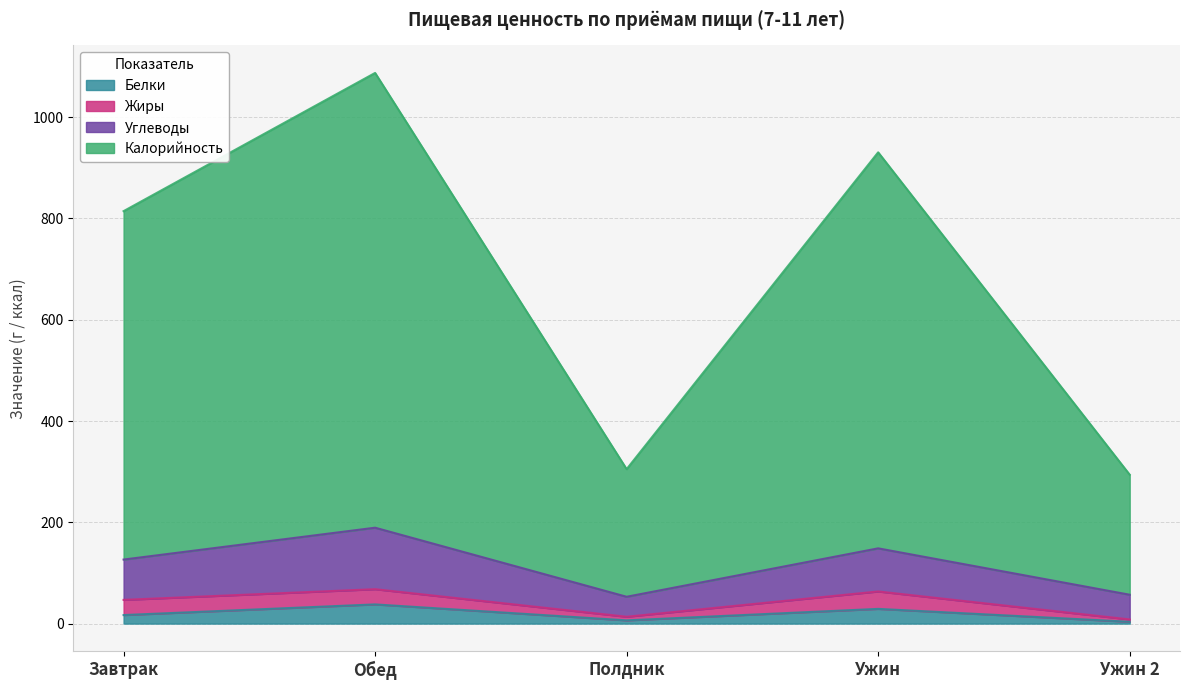

What is the total value across all series at Ужин?

930.6